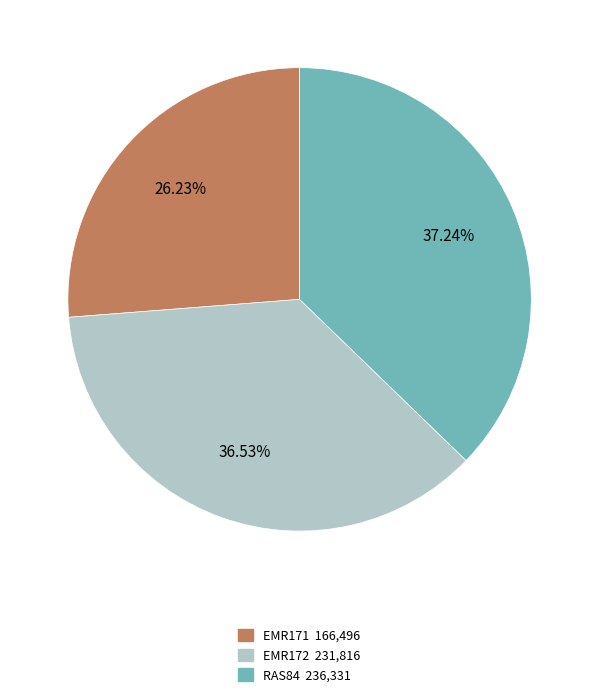

To the nearest percent, what percentage of the pie is RAS84?

37%